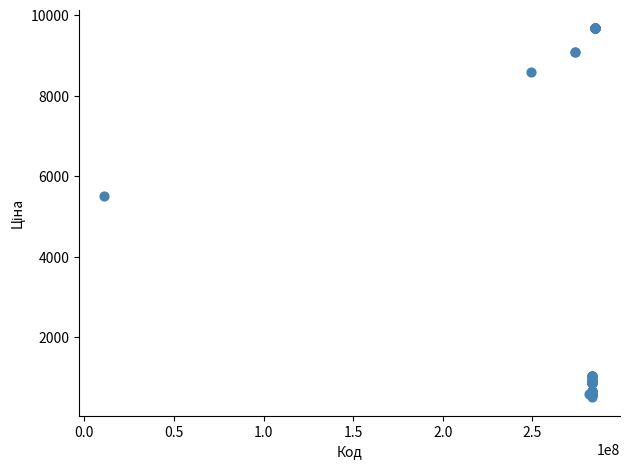

What Y value in the scatter plot is closest to 5089?

5497.3